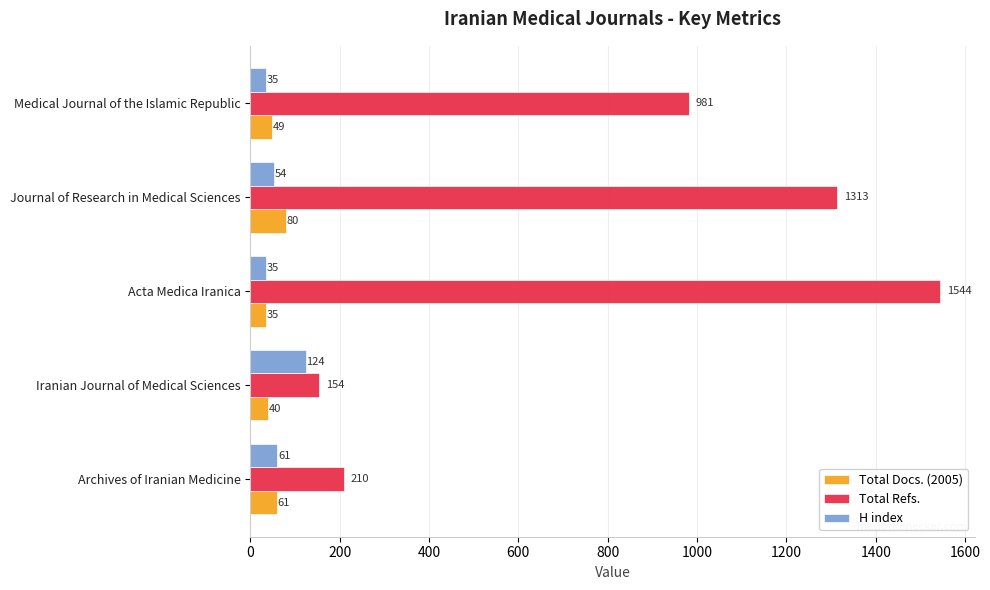

List the labels in order of Total Docs. (2005) value, smallest first.

Acta Medica Iranica, Iranian Journal of Medical Sciences, Medical Journal of the Islamic Republic, Archives of Iranian Medicine, Journal of Research in Medical Sciences